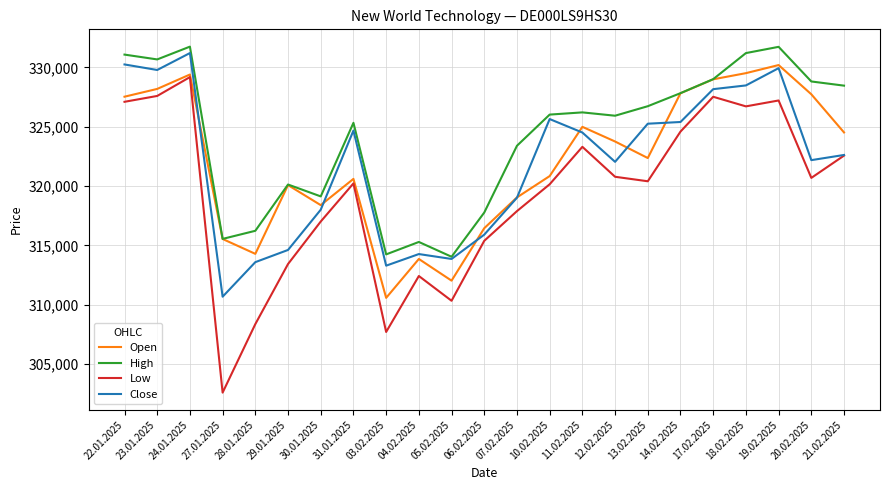

What is the sum of the Low values at 30.01.2025 and 28.01.2025?

625364